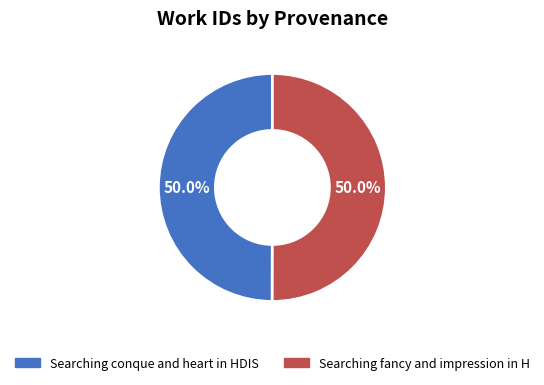

Combined, what portion of the pie is Searching fancy and impression in H and Searching conque and heart in HDIS?

100.0%